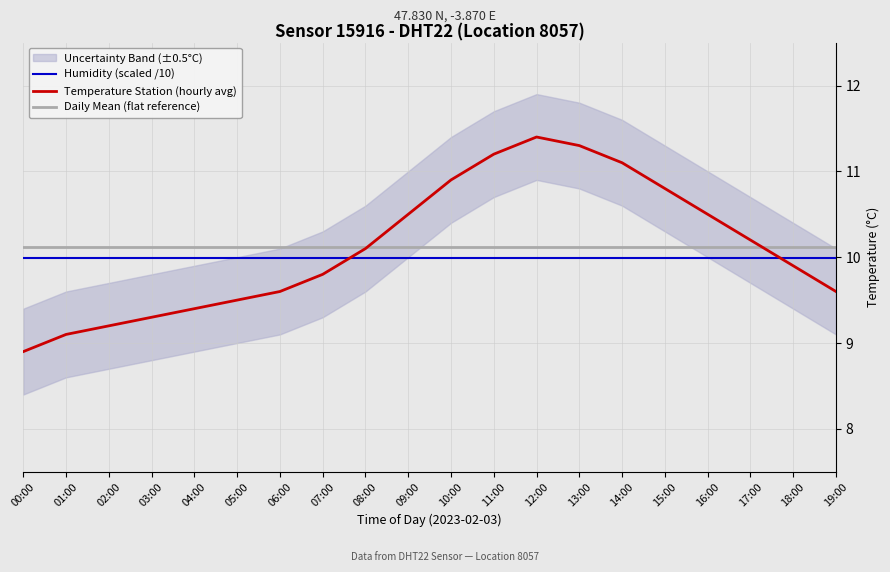

Reading left to right, list all the values displayed in this chart.

Humidity (scaled /10): 00:00=10.0	01:00=10.0	02:00=10.0	03:00=10.0	04:00=10.0	05:00=10.0	06:00=10.0	07:00=10.0	08:00=10.0	09:00=10.0	10:00=10.0	11:00=10.0	12:00=10.0	13:00=10.0	14:00=10.0	15:00=10.0	16:00=10.0	17:00=10.0	18:00=10.0	19:00=10.0
Temperature Station (hourly avg): 00:00=8.9	01:00=9.1	02:00=9.2	03:00=9.3	04:00=9.4	05:00=9.5	06:00=9.6	07:00=9.8	08:00=10.1	09:00=10.5	10:00=10.9	11:00=11.2	12:00=11.4	13:00=11.3	14:00=11.1	15:00=10.8	16:00=10.5	17:00=10.2	18:00=9.9	19:00=9.6
Daily Mean (flat reference): 00:00=10.1	01:00=10.1	02:00=10.1	03:00=10.1	04:00=10.1	05:00=10.1	06:00=10.1	07:00=10.1	08:00=10.1	09:00=10.1	10:00=10.1	11:00=10.1	12:00=10.1	13:00=10.1	14:00=10.1	15:00=10.1	16:00=10.1	17:00=10.1	18:00=10.1	19:00=10.1